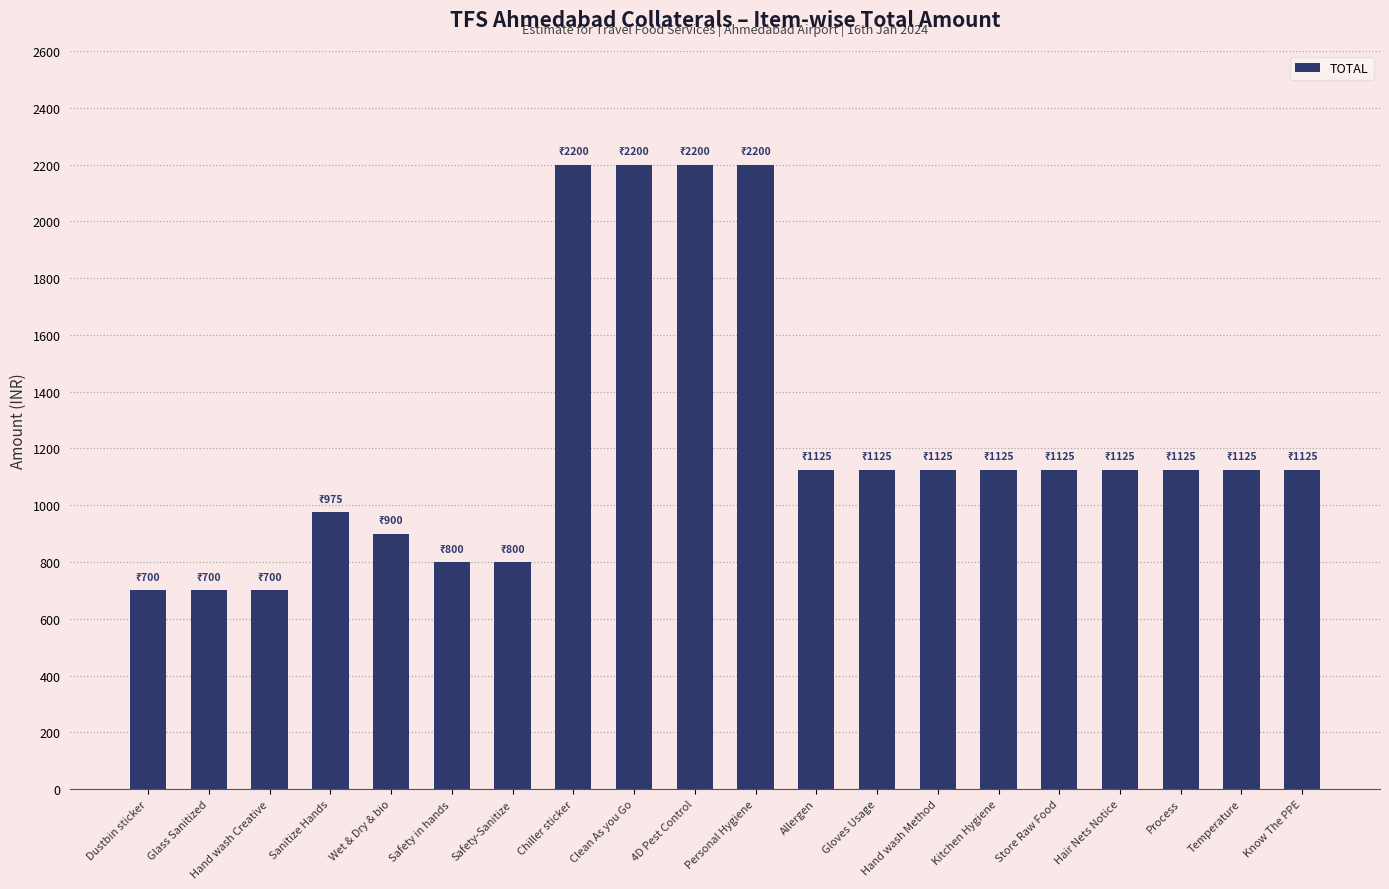

Read the value at Allergen.

1125